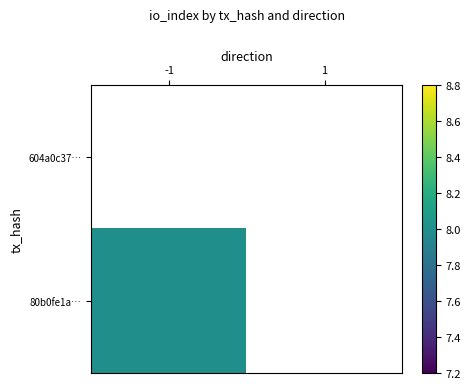

What is the lowest value of the 80b0fe1a… series?

8.0